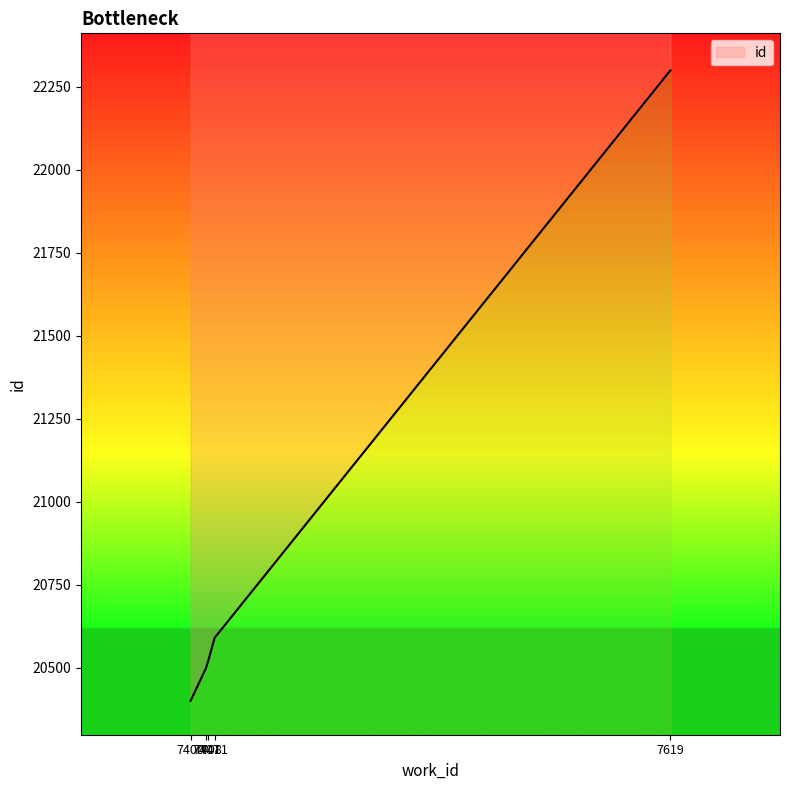

What is the difference between the values at 7400 and 7619?

1899